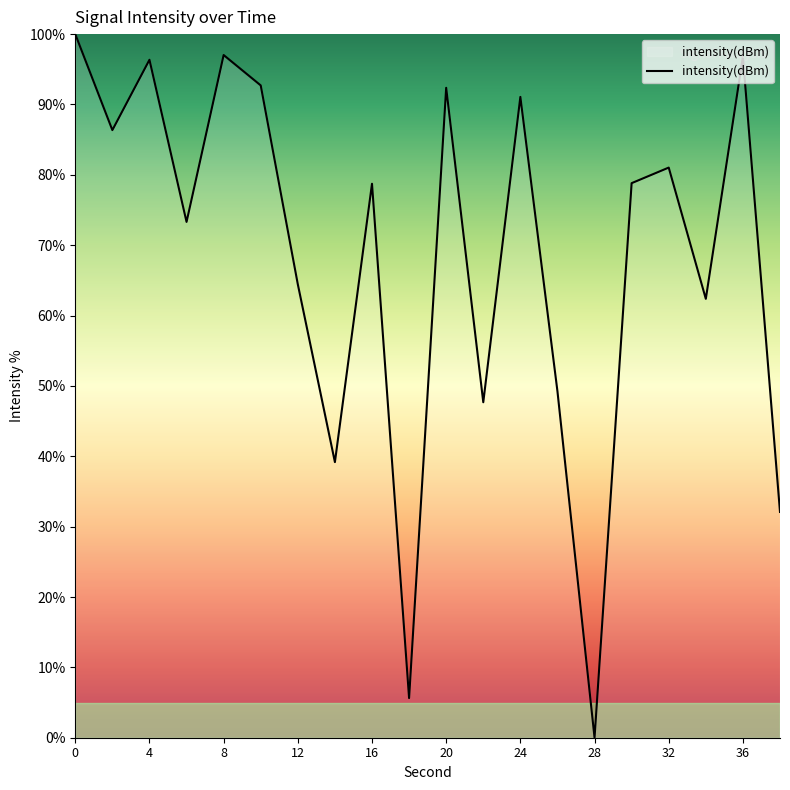

What is the maximum value shown in the chart?

100.0